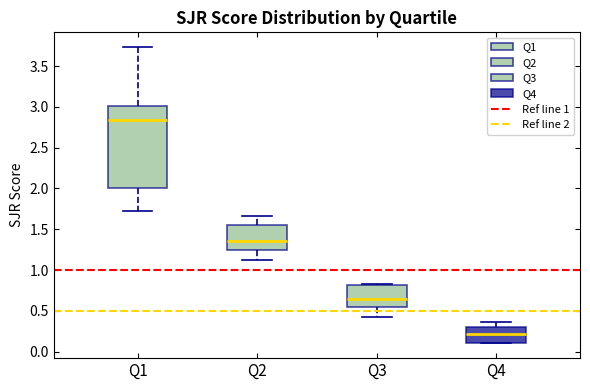

Which box is the tallest, from its lower edge to its upper edge?

Q1